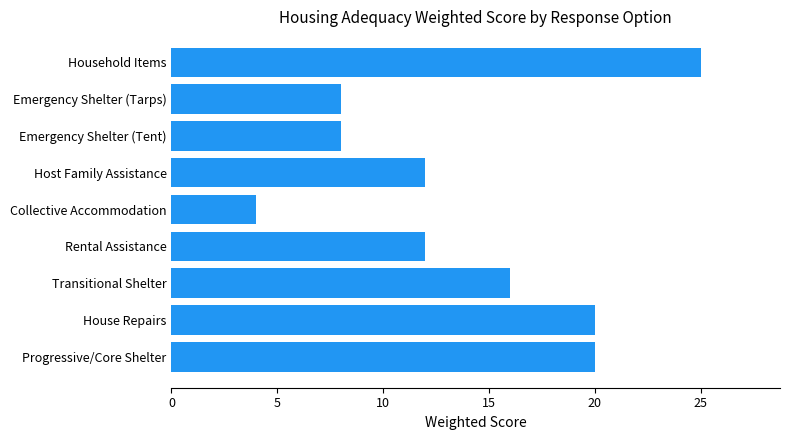

Between Household Items and Emergency Shelter (Tent), which is larger?

Household Items